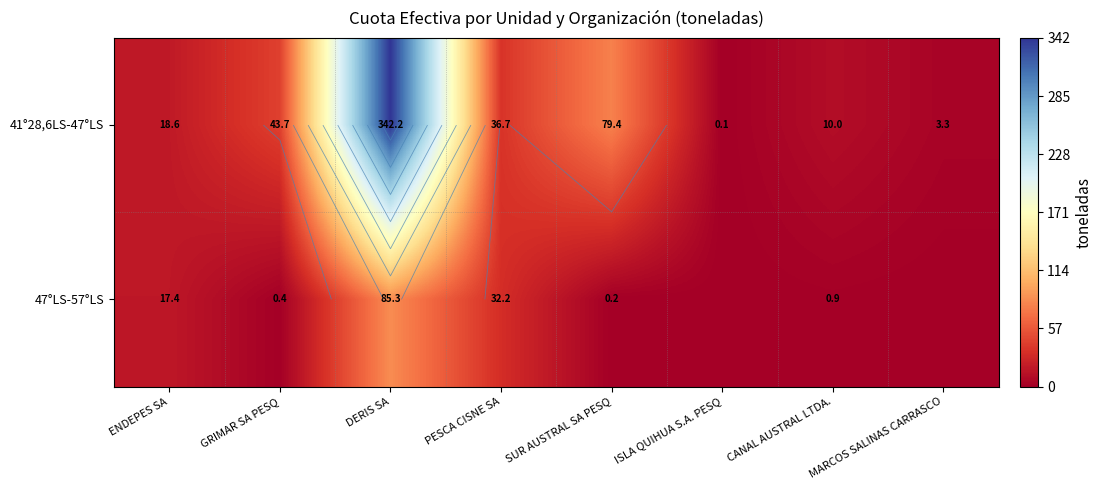

The value of 47°LS-57°LS at CANAL AUSTRAL LTDA. is 0.9. True or false?

True